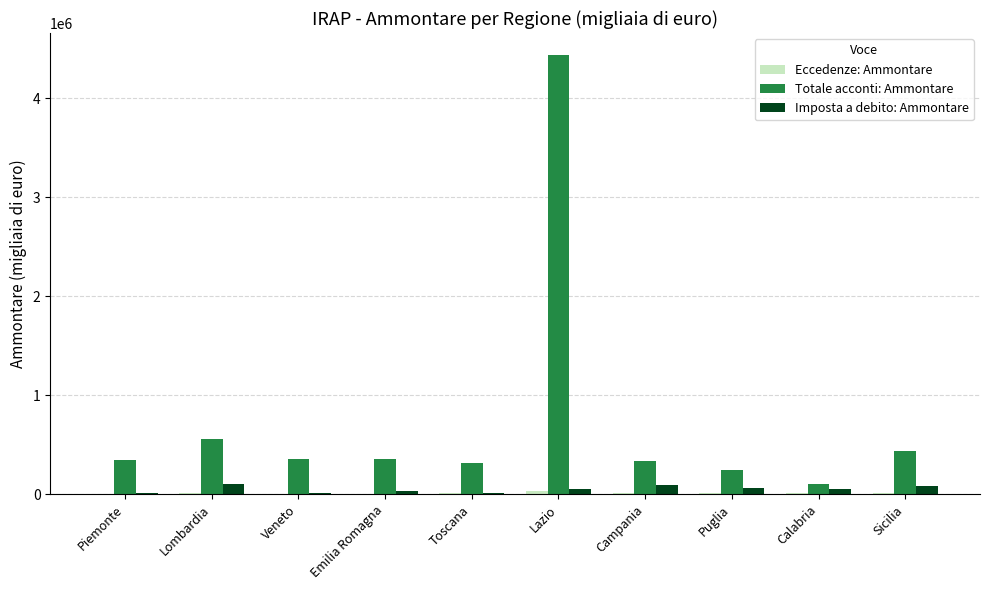

What is the total value across all series at Sicilia?

524208